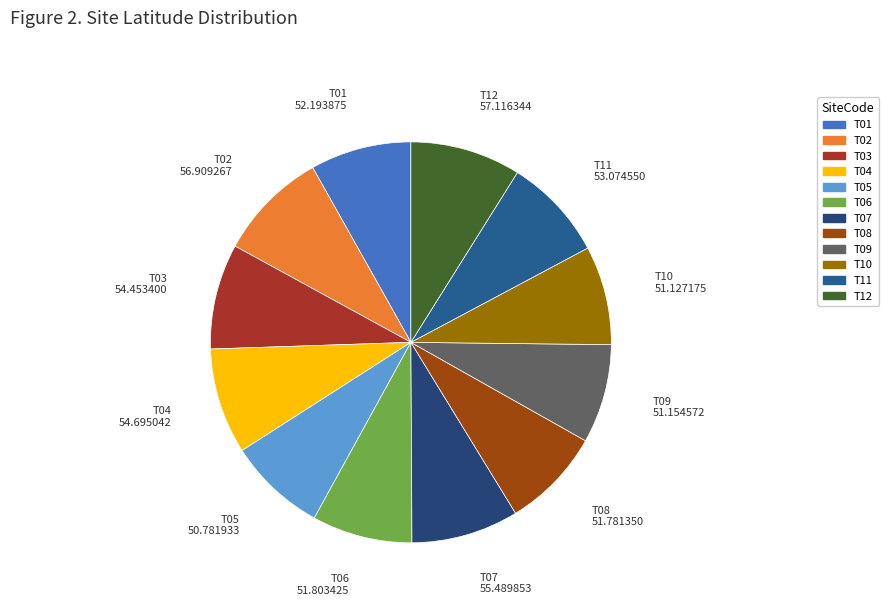

Is there a majority slice in this chart?

No